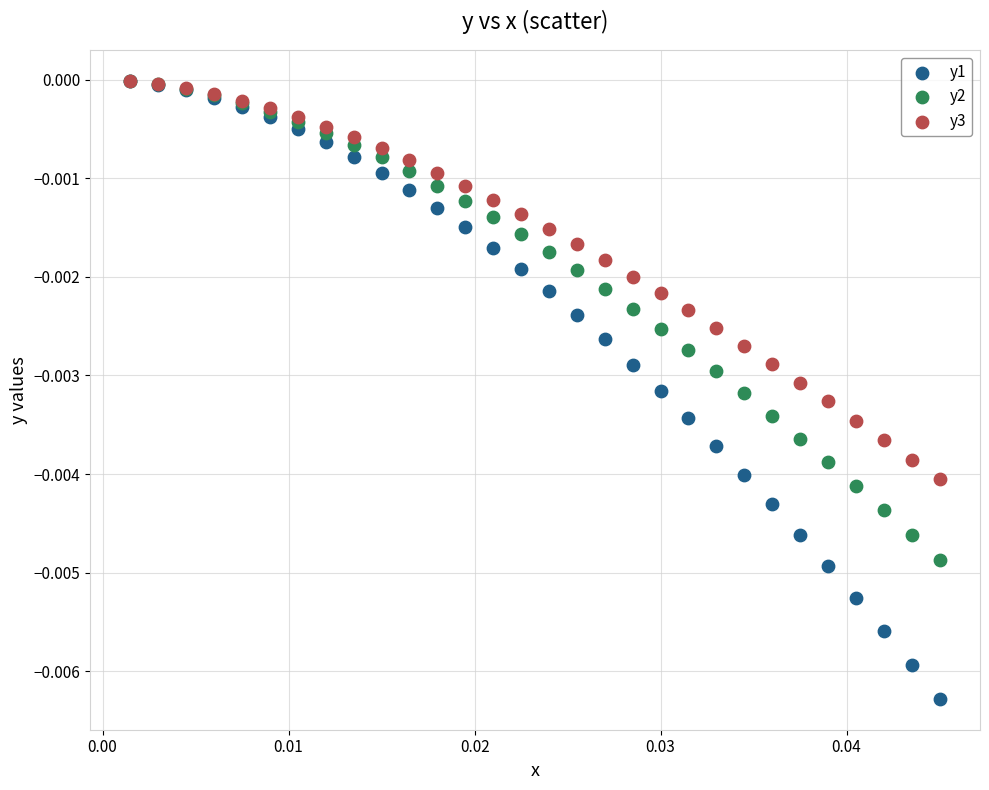

What are all the series names shown in the legend?

y1, y2, y3